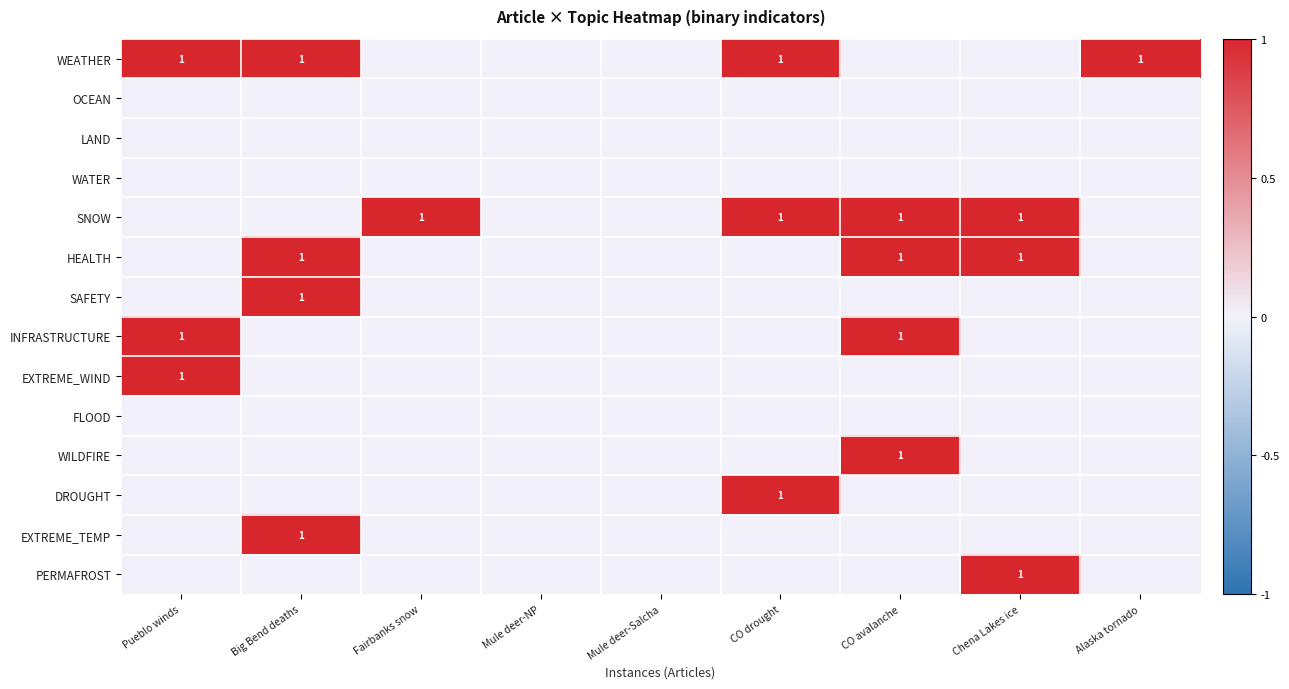

At how many categories does at least one series exceed 0?

7